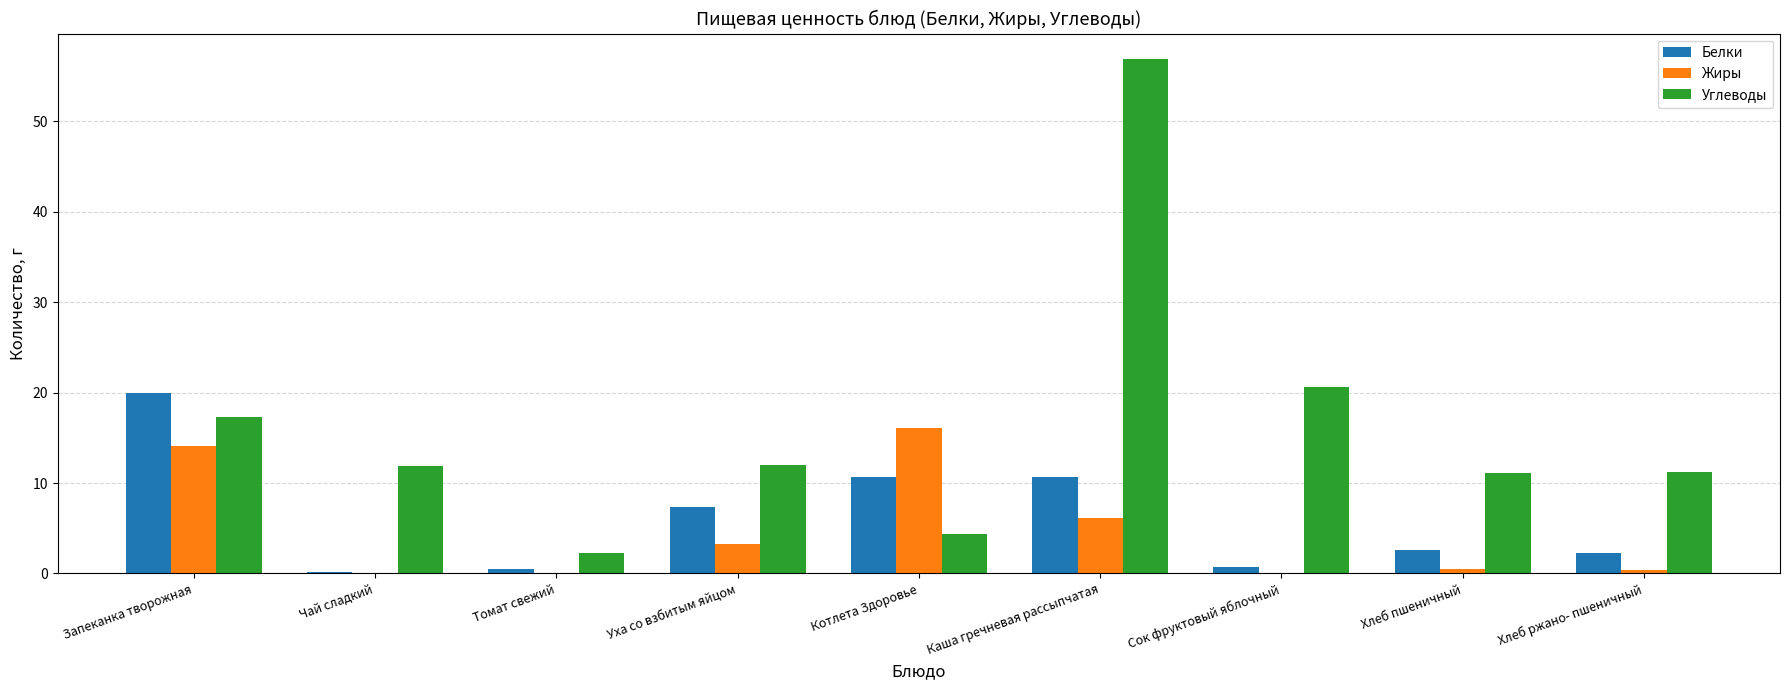

Which label corresponds to the largest value in the chart?

Каша гречневая рассыпчатая